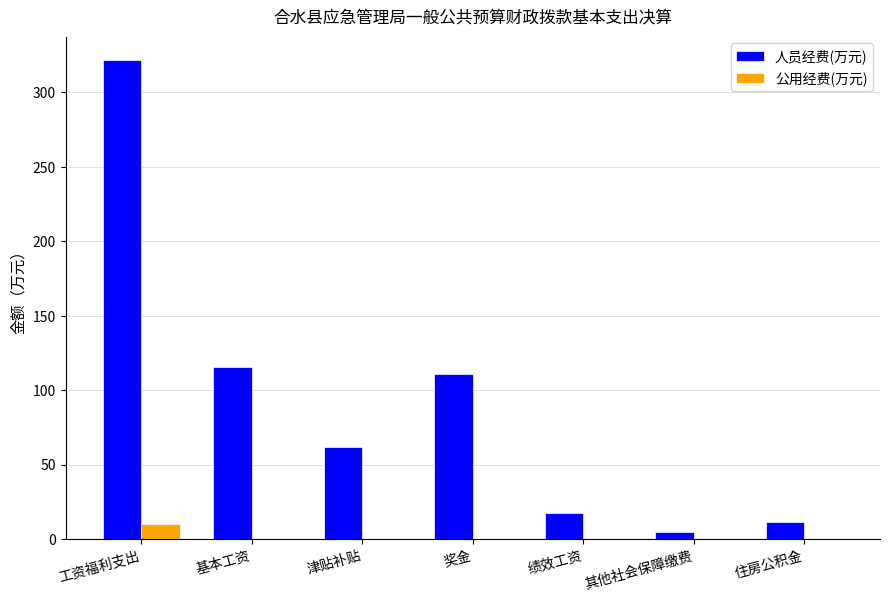

At which label does 公用经费(万元) reach its peak?

工资福利支出